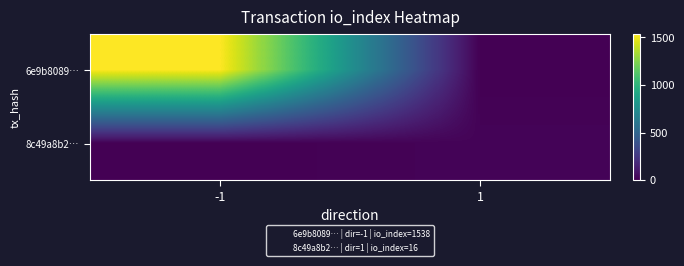

Reading left to right, list all the values displayed in this chart.

6e9b8089…: -1=1538	1=0
8c49a8b2…: -1=0	1=16